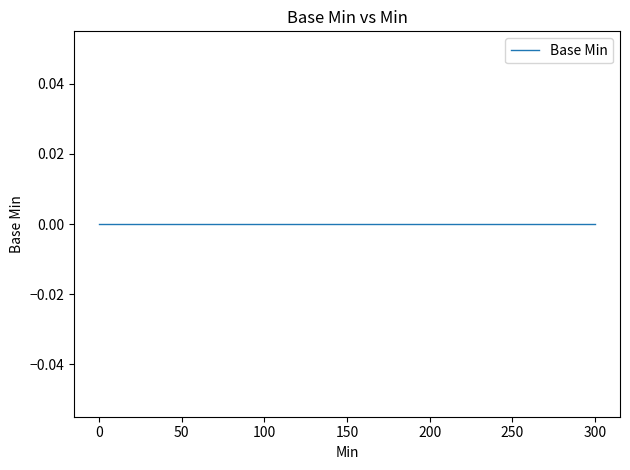

Does the chart have visible grid lines?

No